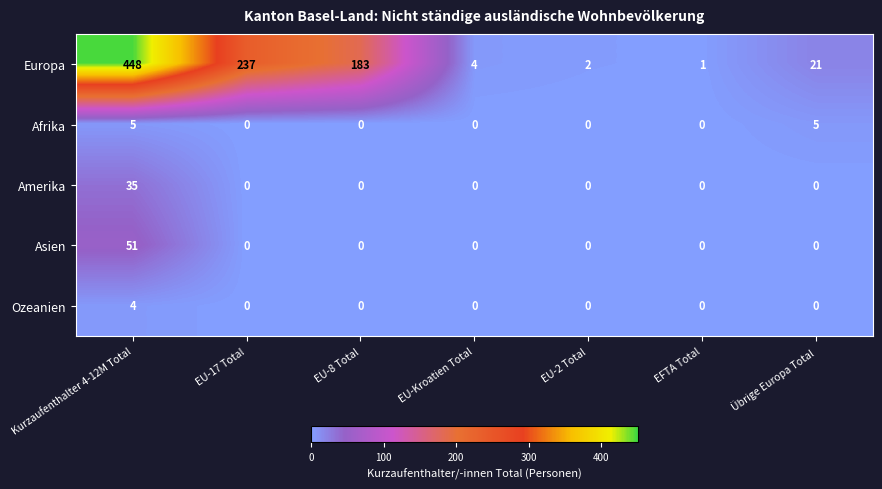

Count the number of categories in the chart.

7